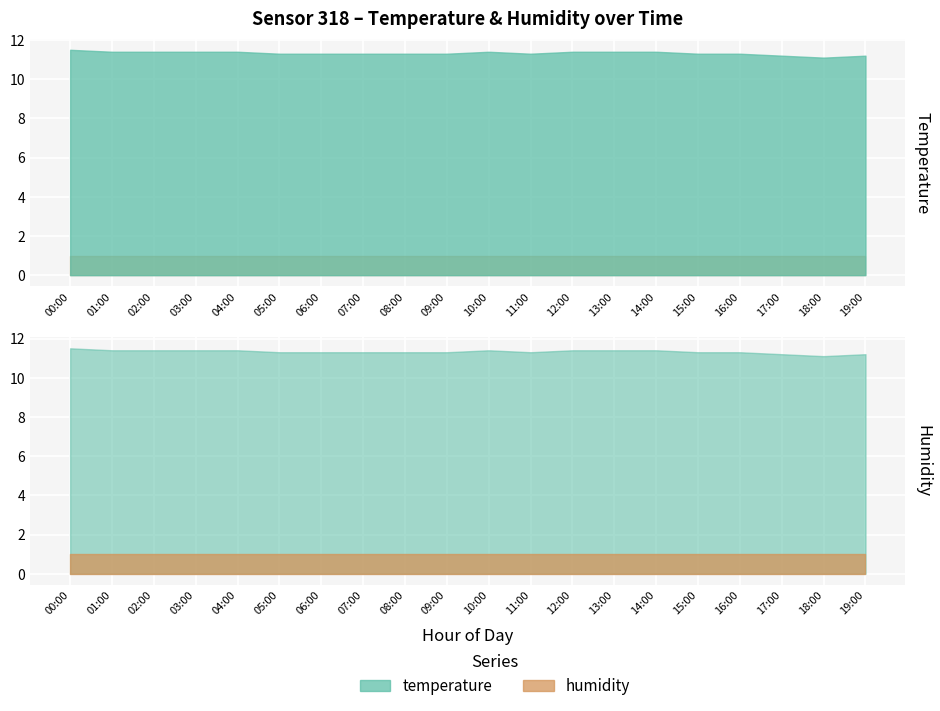

The value of temperature at 9 is 11.3. True or false?

True